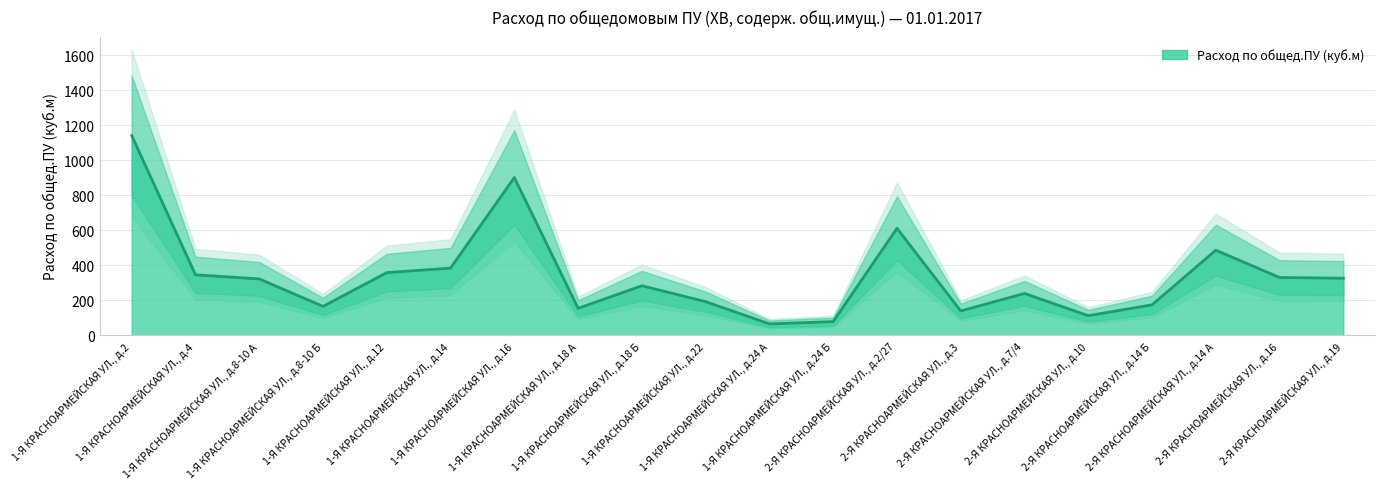

List the labels in order of value, smallest first.

1-Я КРАСНОАРМЕЙСКАЯ УЛ., д.24 А, 1-Я КРАСНОАРМЕЙСКАЯ УЛ., д.24 Б, 2-Я КРАСНОАРМЕЙСКАЯ УЛ., д.10, 2-Я КРАСНОАРМЕЙСКАЯ УЛ., д.3, 1-Я КРАСНОАРМЕЙСКАЯ УЛ., д.18 А, 1-Я КРАСНОАРМЕЙСКАЯ УЛ., д.8-10 Б, 2-Я КРАСНОАРМЕЙСКАЯ УЛ., д.14 Б, 1-Я КРАСНОАРМЕЙСКАЯ УЛ., д.22, 2-Я КРАСНОАРМЕЙСКАЯ УЛ., д.7/4, 1-Я КРАСНОАРМЕЙСКАЯ УЛ., д.18 Б, 1-Я КРАСНОАРМЕЙСКАЯ УЛ., д.8-10 А, 2-Я КРАСНОАРМЕЙСКАЯ УЛ., д.19, 2-Я КРАСНОАРМЕЙСКАЯ УЛ., д.16, 1-Я КРАСНОАРМЕЙСКАЯ УЛ., д.4, 1-Я КРАСНОАРМЕЙСКАЯ УЛ., д.12, 1-Я КРАСНОАРМЕЙСКАЯ УЛ., д.14, 2-Я КРАСНОАРМЕЙСКАЯ УЛ., д.14 А, 2-Я КРАСНОАРМЕЙСКАЯ УЛ., д.2/27, 1-Я КРАСНОАРМЕЙСКАЯ УЛ., д.16, 1-Я КРАСНОАРМЕЙСКАЯ УЛ., д.2